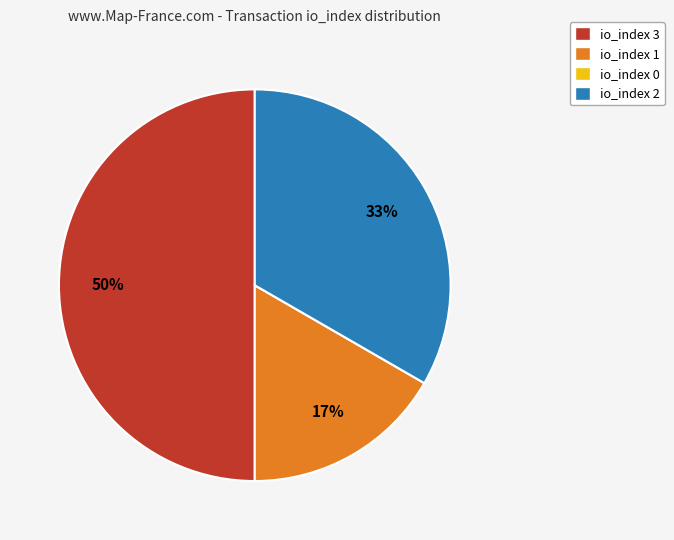

Does io_index 1 account for over 50% of the chart?

No